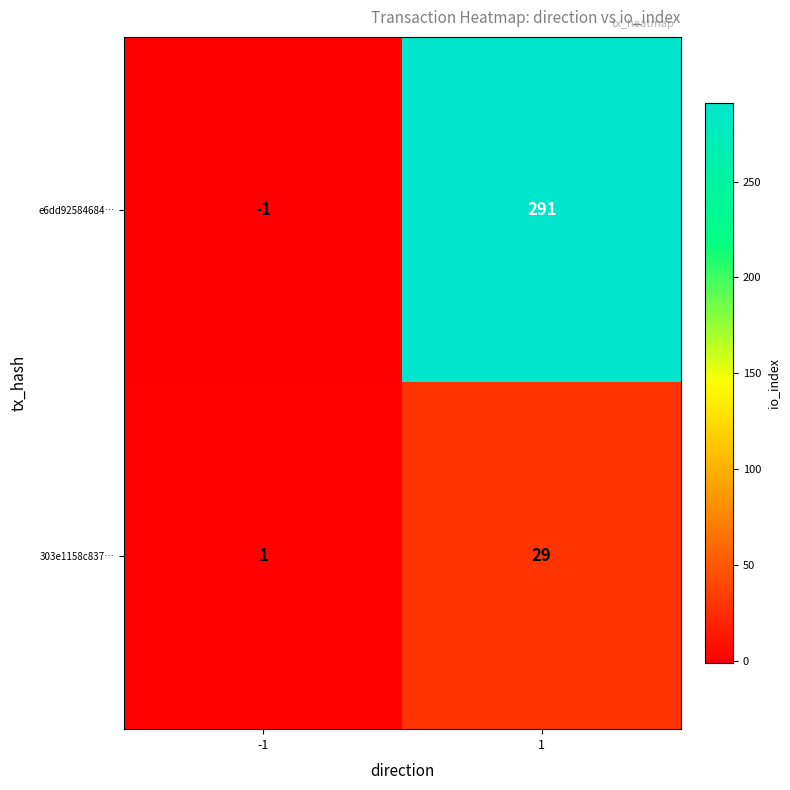

What is the difference between the maximum and minimum values in the 303e1158c837… series?

28